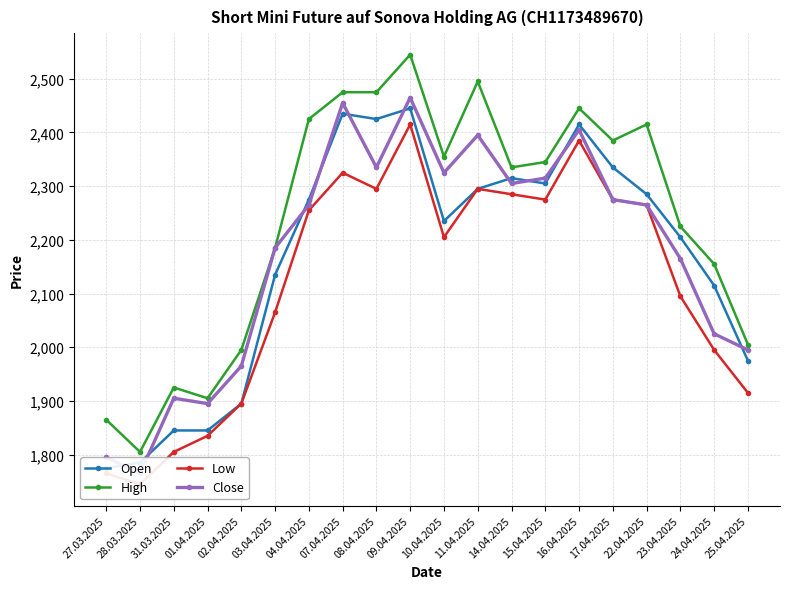

Which category has the lowest value across all series?

28.03.2025